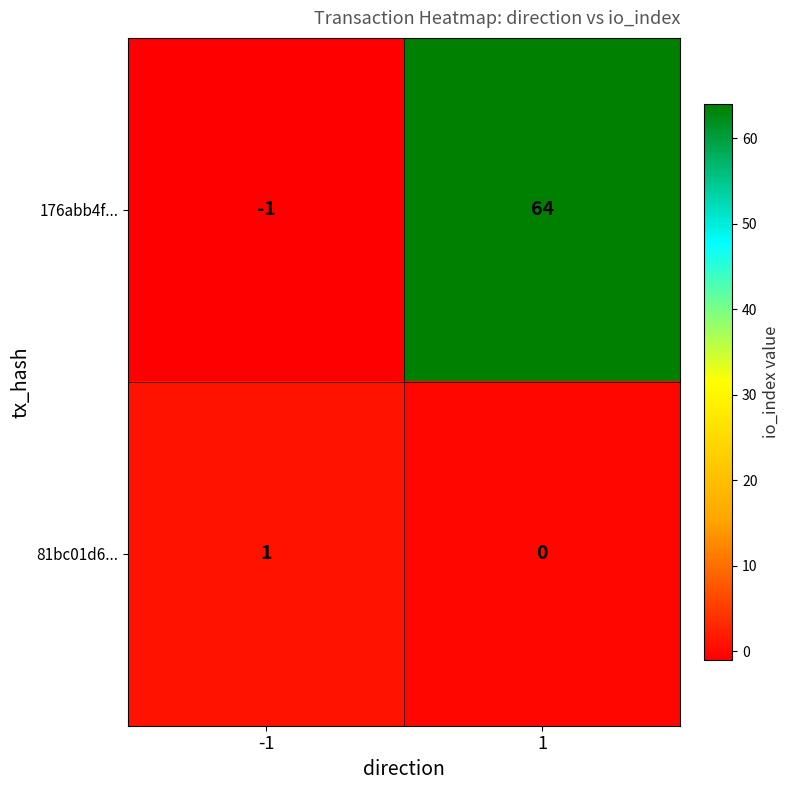

Which series has the largest total across all categories?

176abb4f...